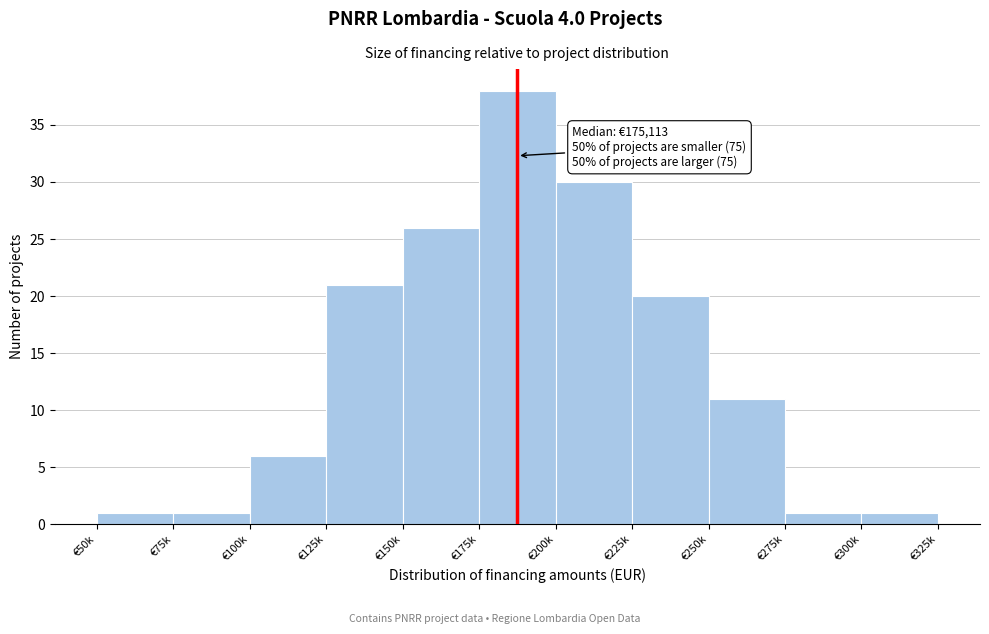

Reading left to right, what are all the values shown in this chart?

€50k=1	€75k=1	€100k=6	€125k=21	€150k=26	€175k=38	€200k=30	€225k=20	€250k=11	€275k=1	€300k=1